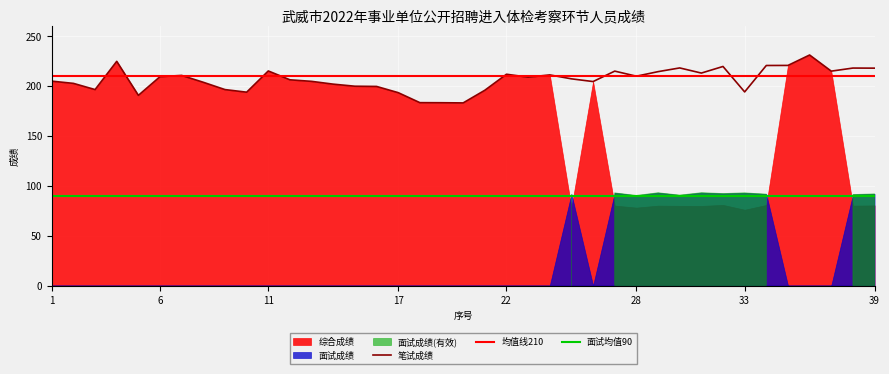

At how many categories does at least one series exceed 70?

39